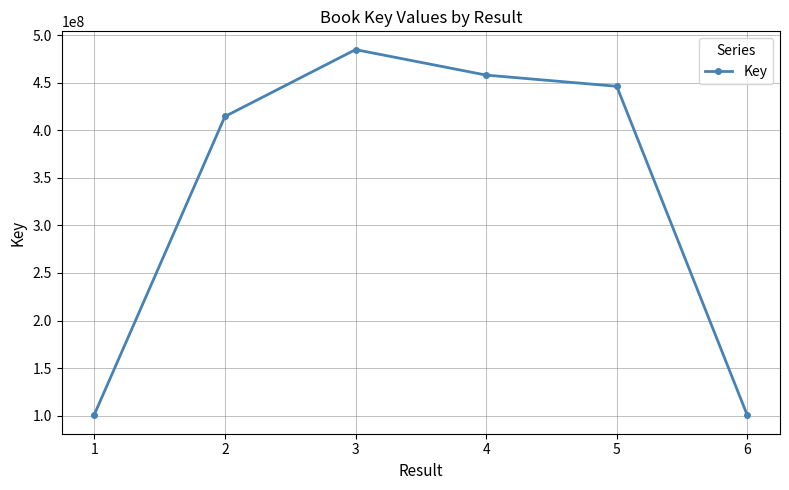

What is the ratio of the value at 5 to the value at 3?

0.9